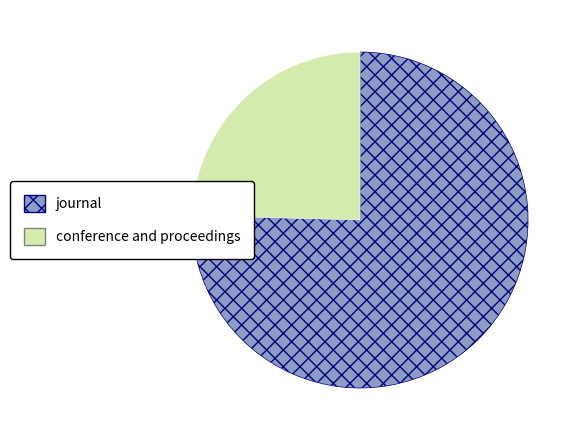

Count the number of slices in the pie.

2